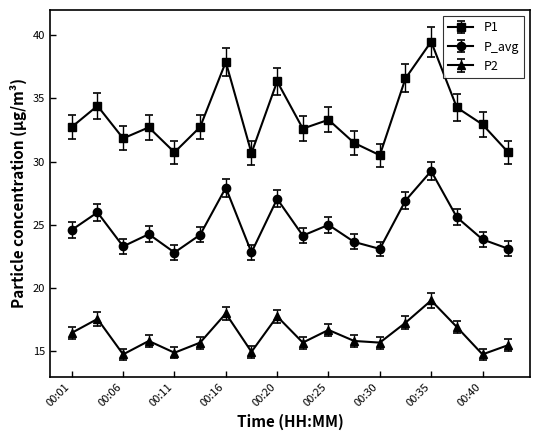

Which series has the largest total across all categories?

P1